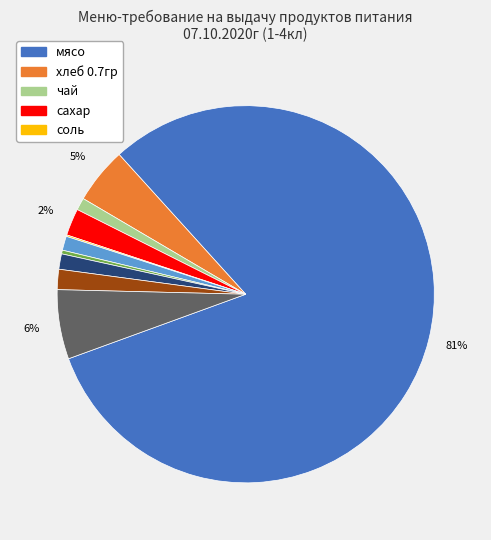

To the nearest percent, what is the average slice percentage?

10%